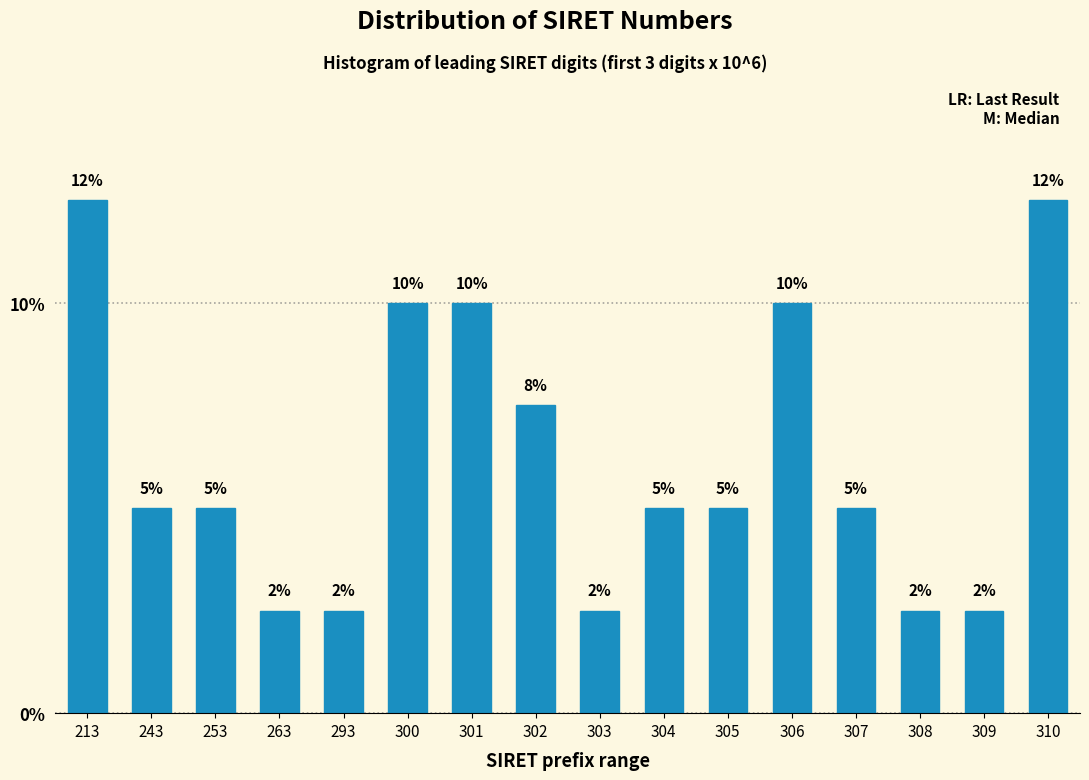

True or false: the data shows 5.0 at 305.

True